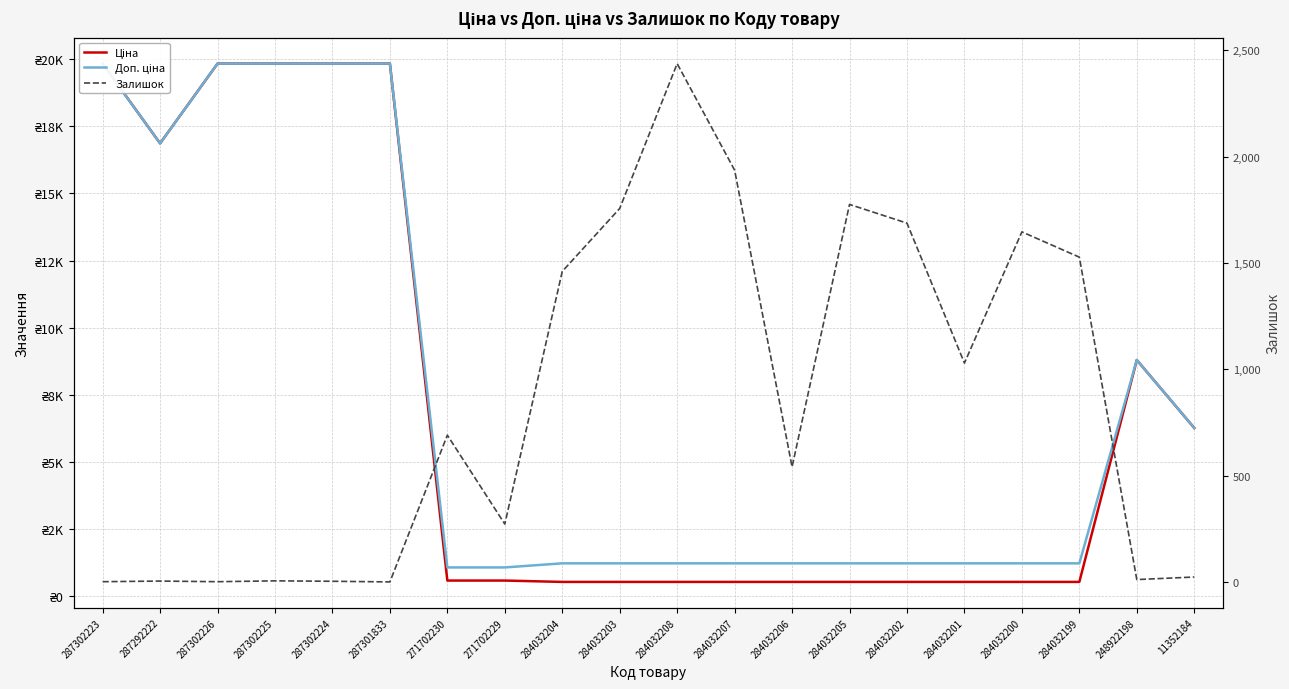

At which label is Ціна closest to 10183?

248922198